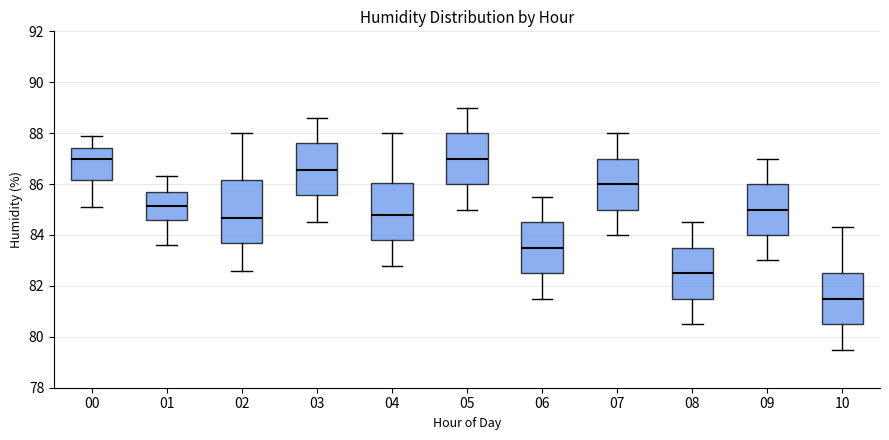

Which box has the lowest median line?

10